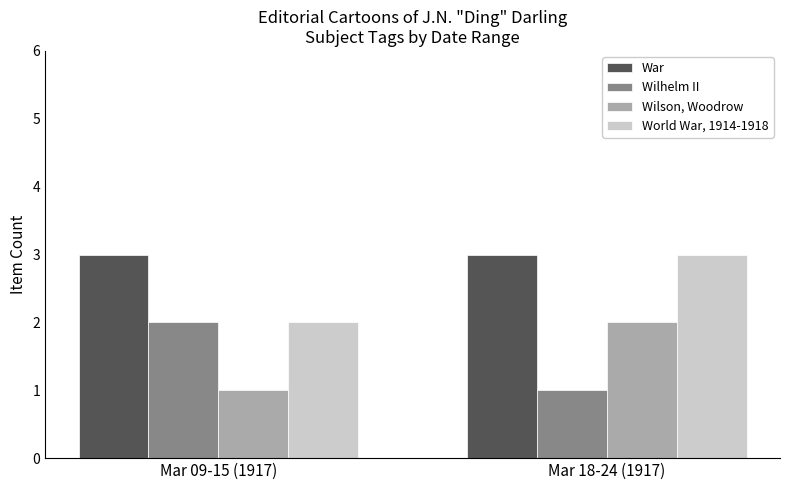

True or false: Wilhelm II has a value of 2 at Mar 09-15 (1917).

True